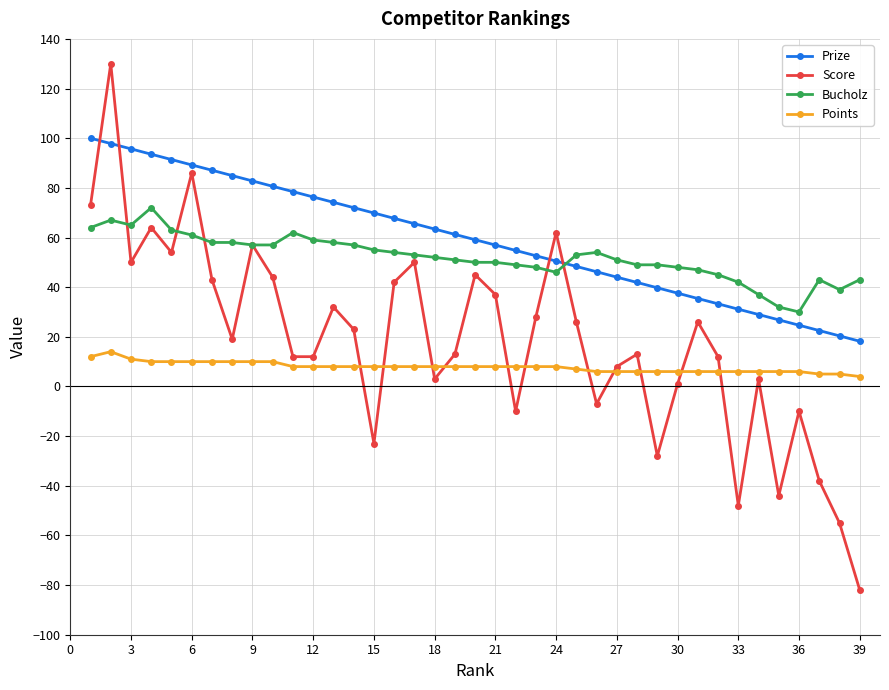

How many interior local peaks does the Score series have?

12